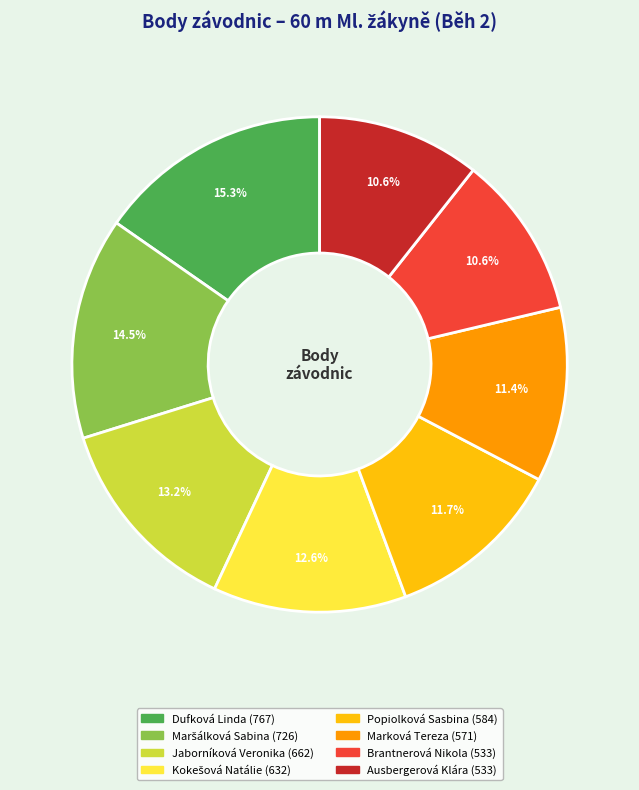

To the nearest percent, what is the average slice percentage?

12%